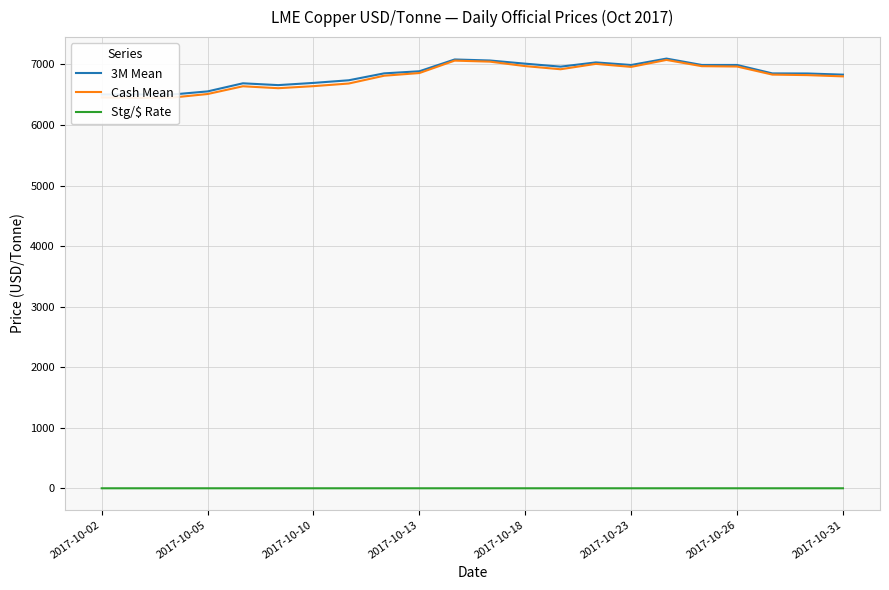

True or false: Cash Mean and Stg/$ Rate intersect in this chart.

False